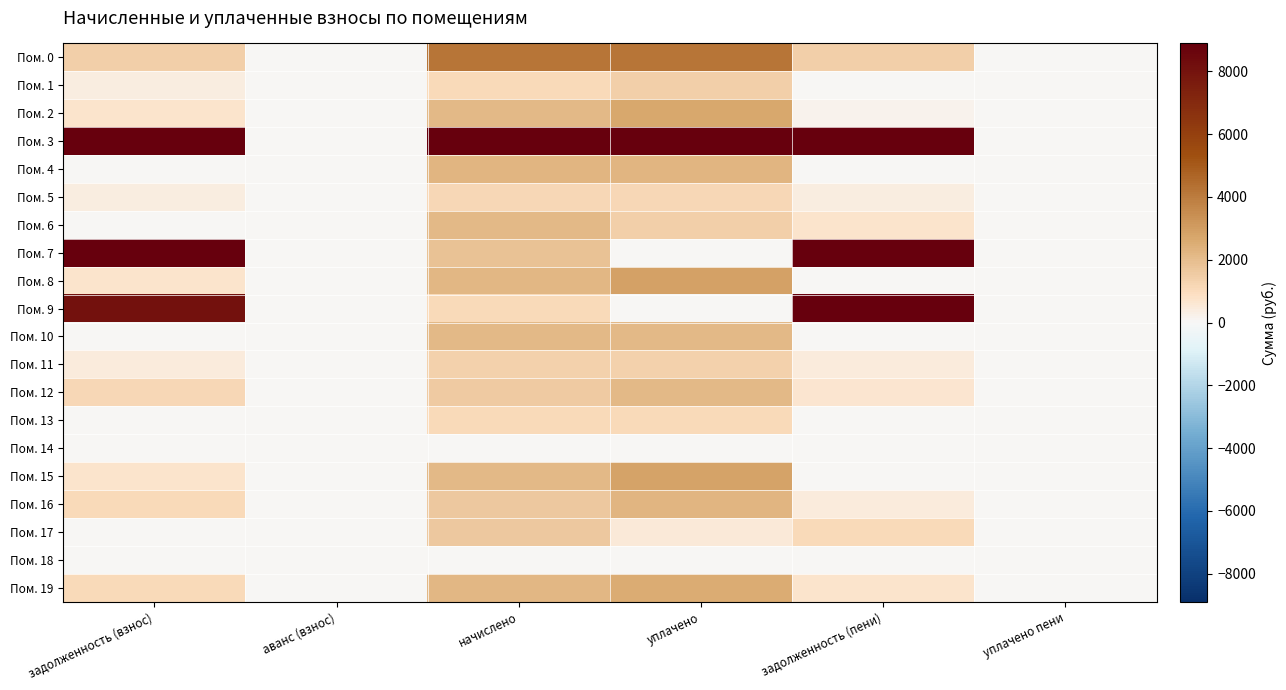

Rank the series at задолженность (пени) from highest to lowest value.

Пом. 7, Пом. 3, Пом. 9, Пом. 0, Пом. 17, Пом. 19, Пом. 6, Пом. 12, Пом. 16, Пом. 11, Пом. 5, Пом. 2, Пом. 1, Пом. 4, Пом. 8, Пом. 10, Пом. 13, Пом. 14, Пом. 15, Пом. 18